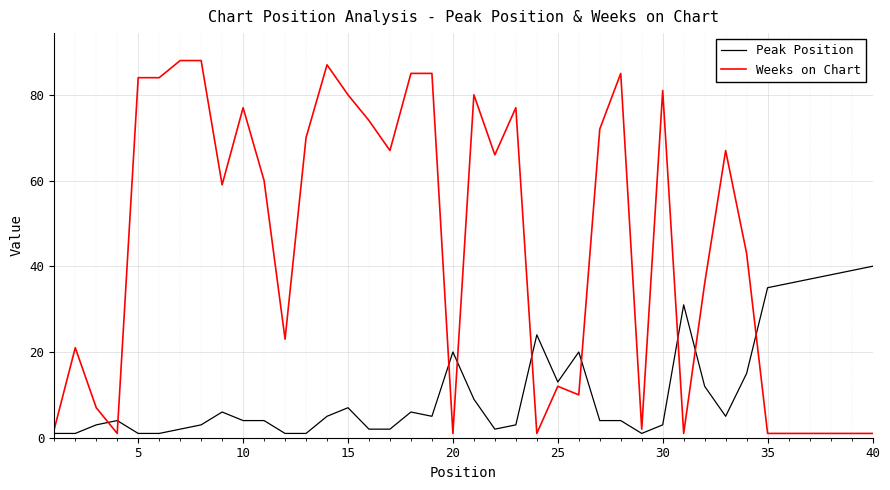

Which series has the largest range (max minus min)?

Weeks on Chart